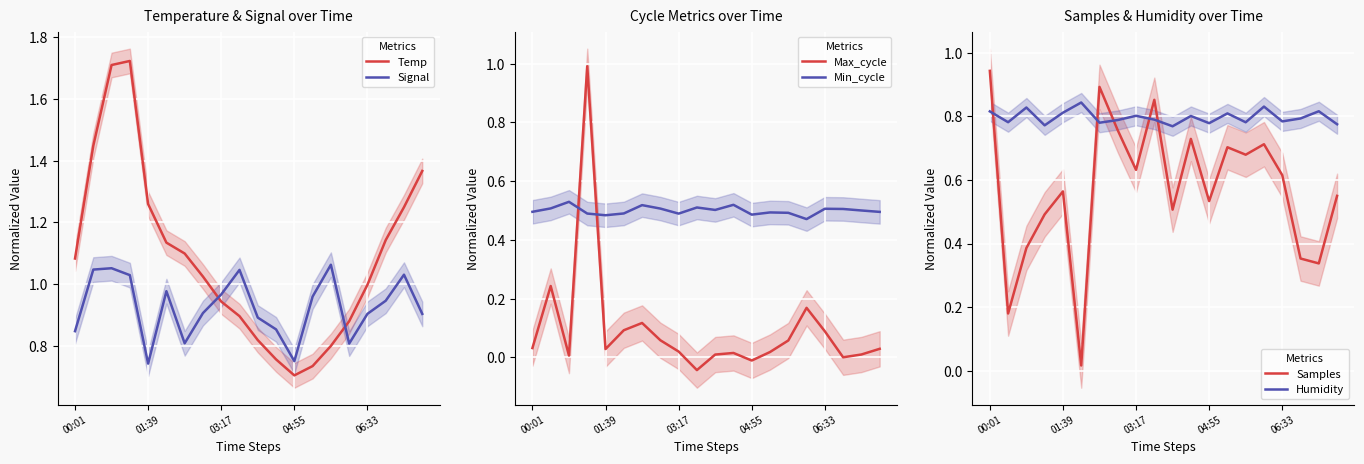

What is the average value of the Samples series?

0.6